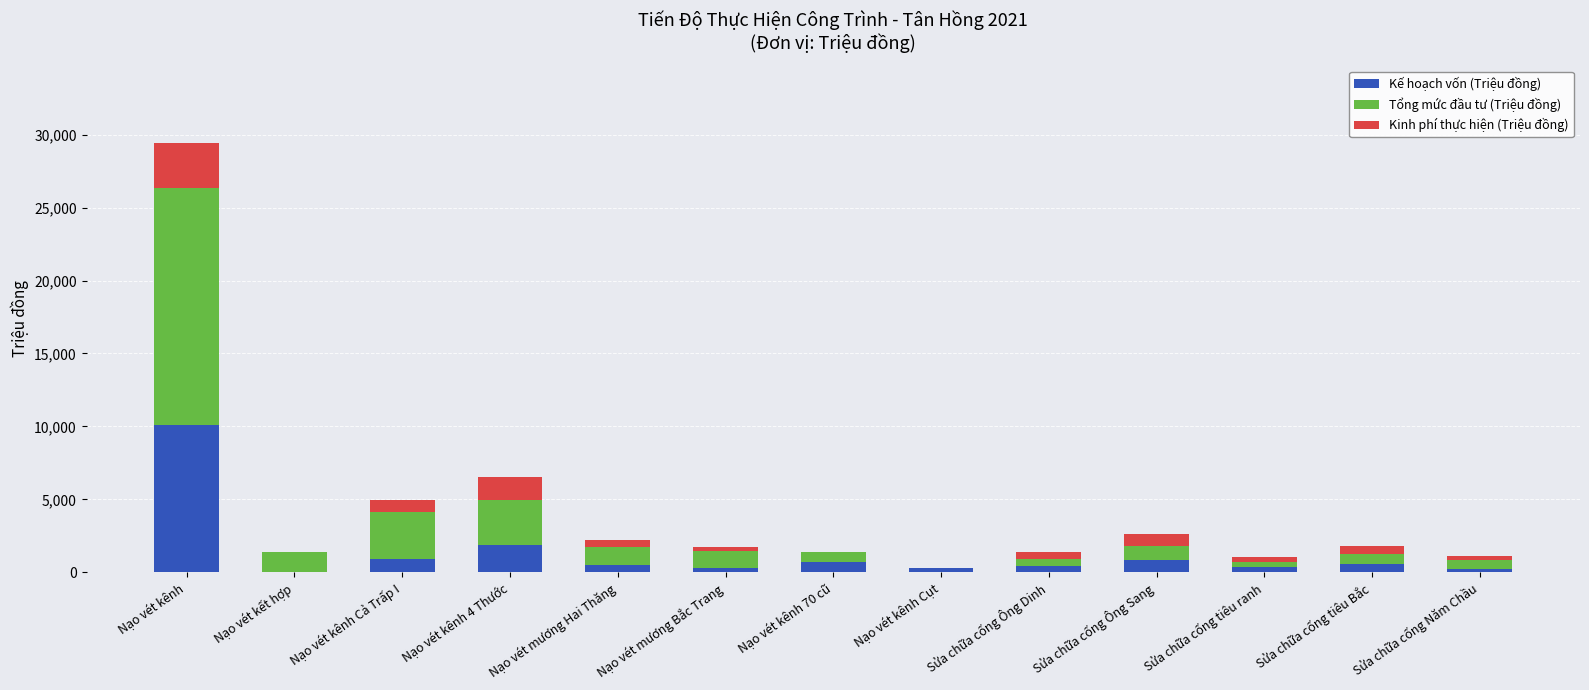

The value of Kế hoạch vốn (Triệu đồng) at Nạo vét kết hợp is 6333.4. True or false?

False